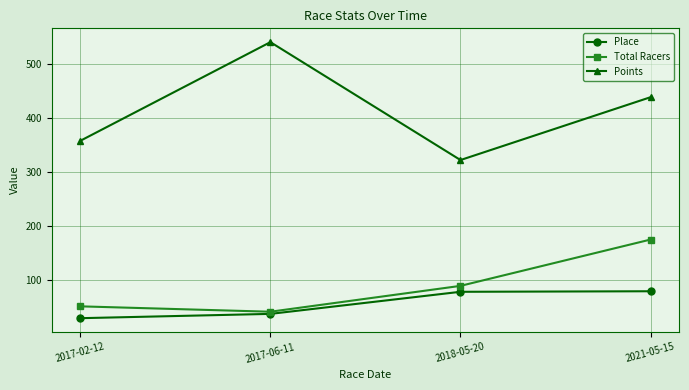

True or false: Points and Total Racers intersect in this chart.

False